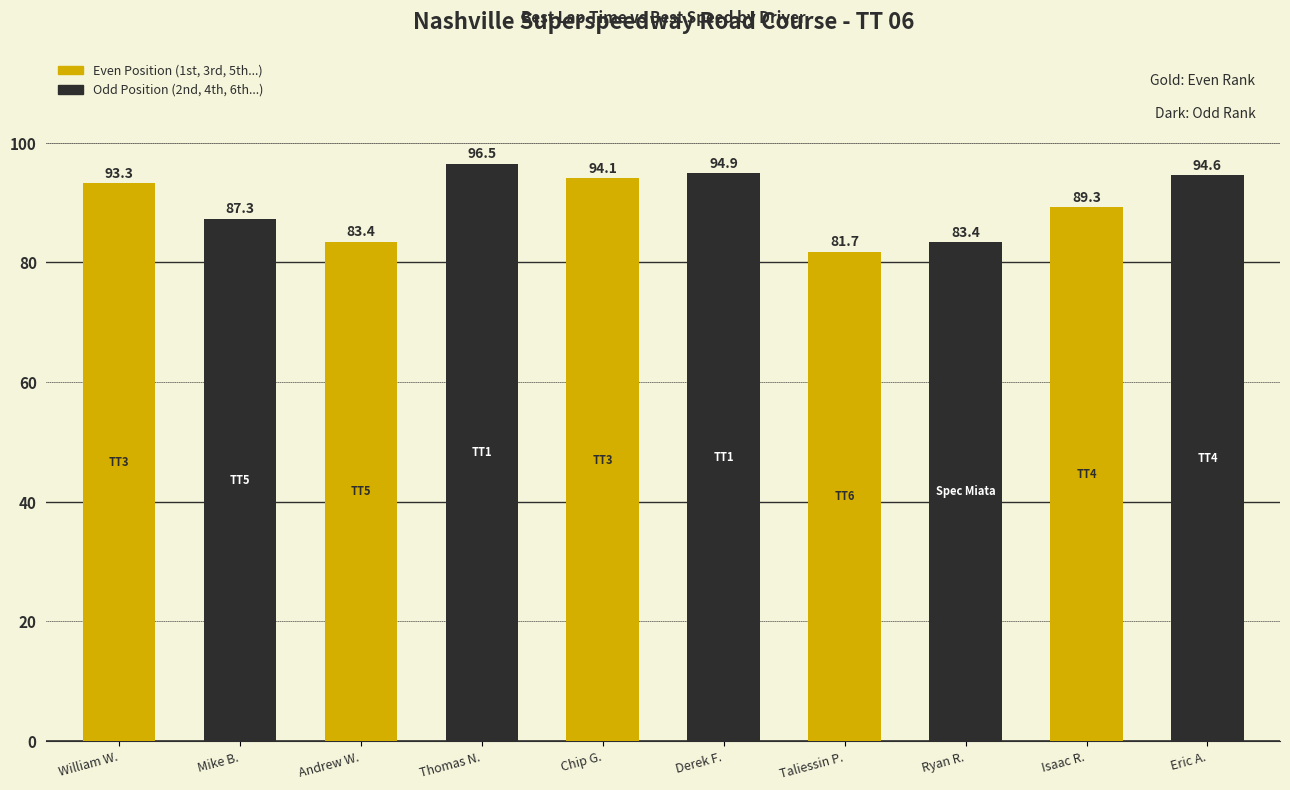

What is the label of the 4th bar from the left?

Thomas N.